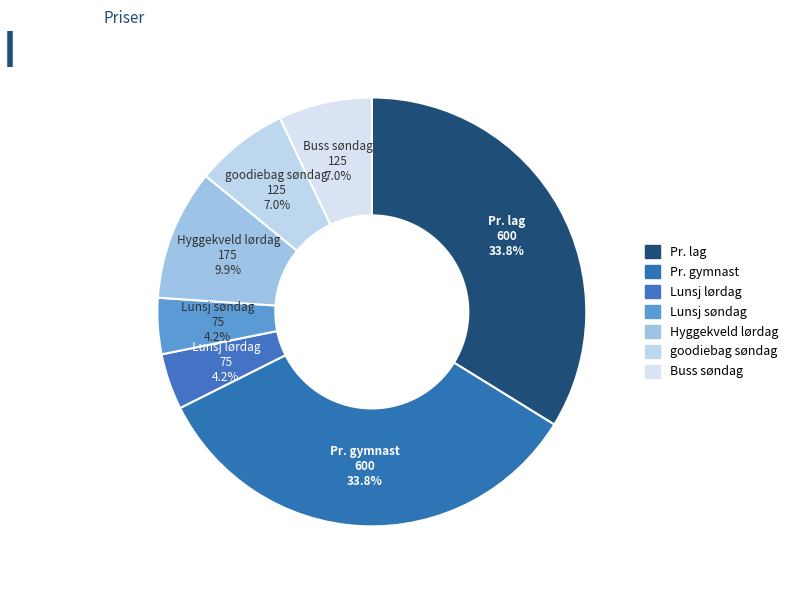

To the nearest percent, what percentage of the pie is Hyggekveld lørdag?

10%